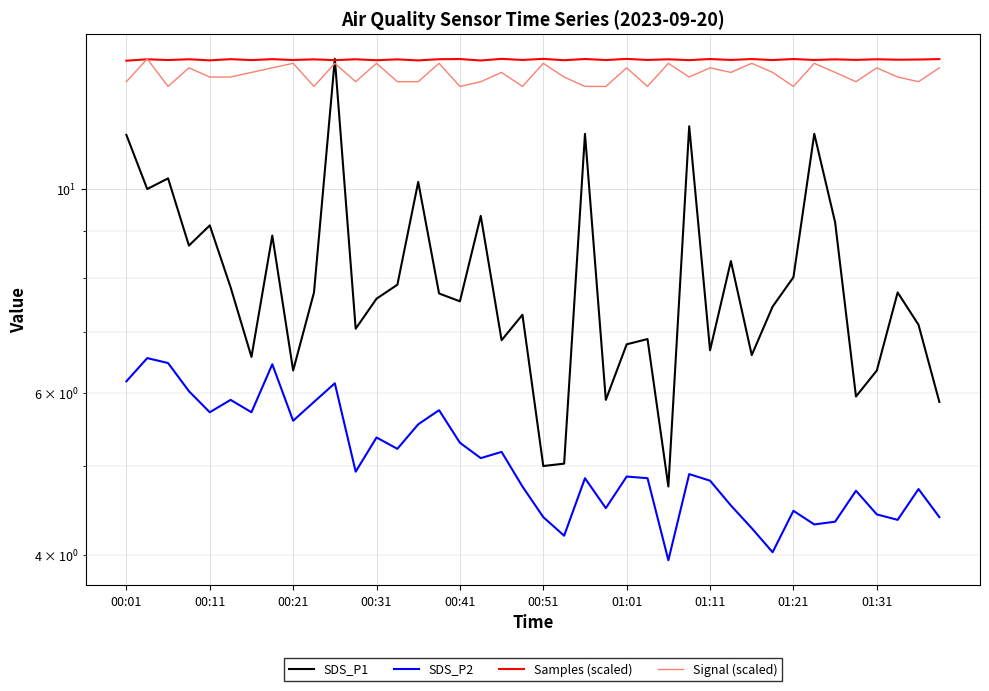

How many distinct data groups are displayed?

4